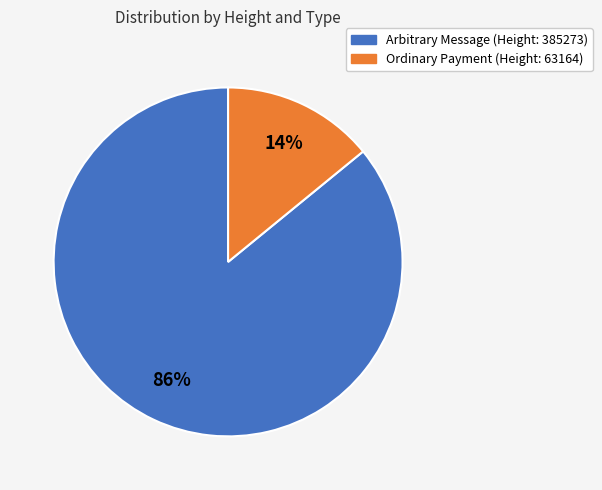

Do Ordinary Payment (Height: 63164) and Arbitrary Message (Height: 385273) together represent more than half of the pie?

Yes